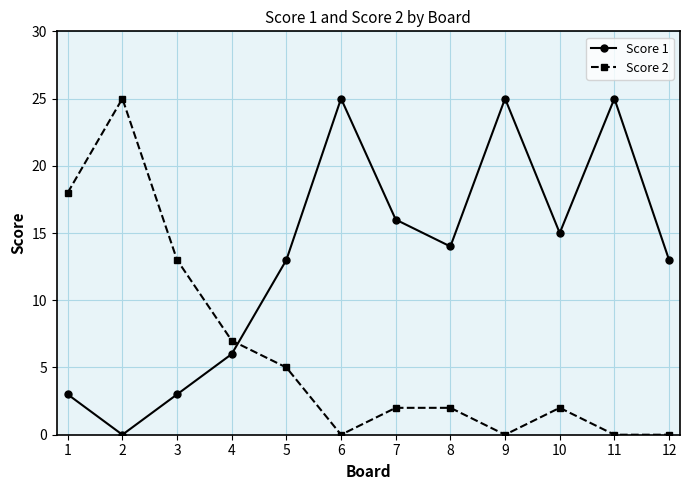

Reading left to right, what are all the values shown in this chart?

Score 1: 3	0	3	6	13	25	16	14	25	15	25	13
Score 2: 18	25	13	7	5	0	2	2	0	2	0	0